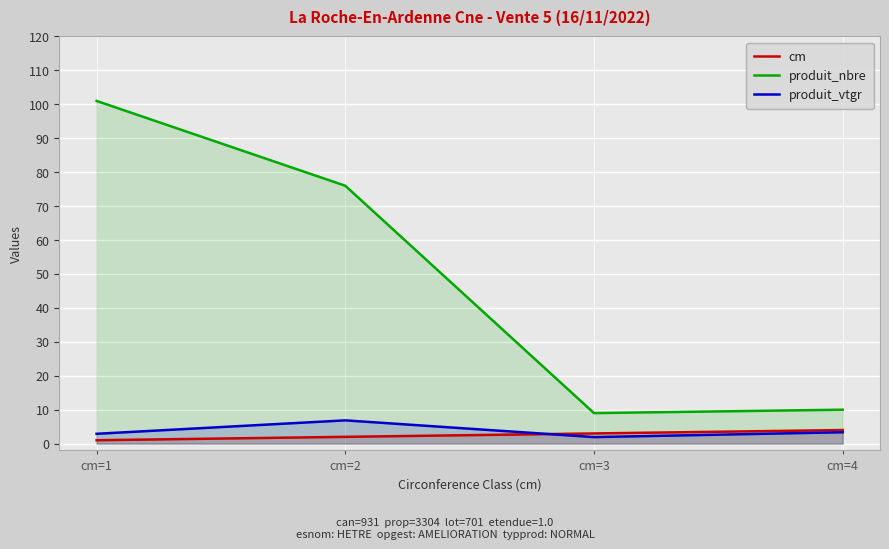

What value does the produit_vtgr series have at cm=2?

6.9